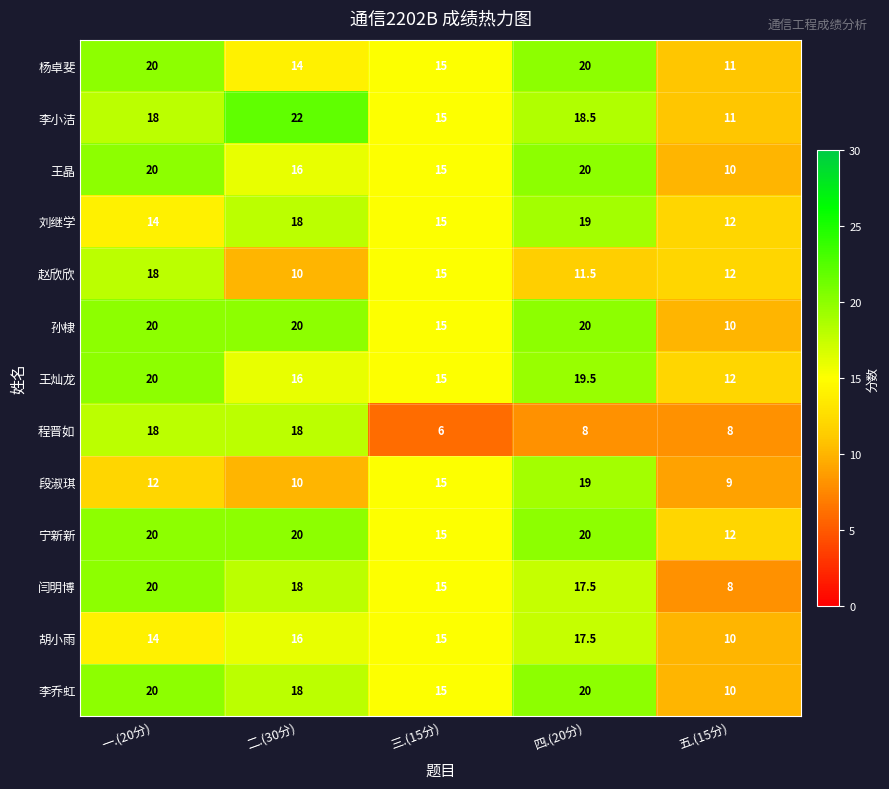

The 王晶 series shows 10.0 at 五.(15分). True or false?

True